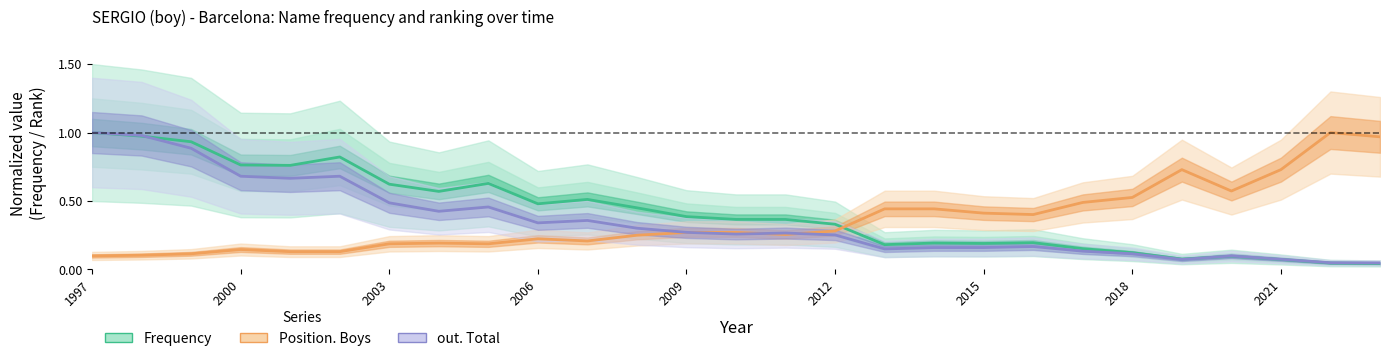

Is this an area chart (filled region under the line)?

No